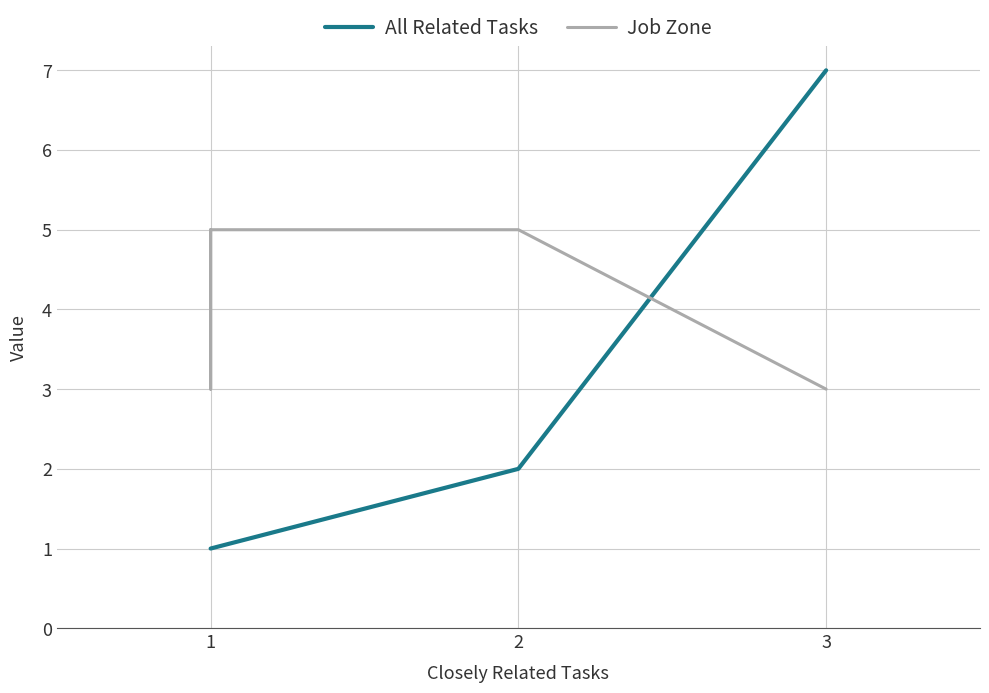

Is it true that All Related Tasks equals 2 at 1?

False